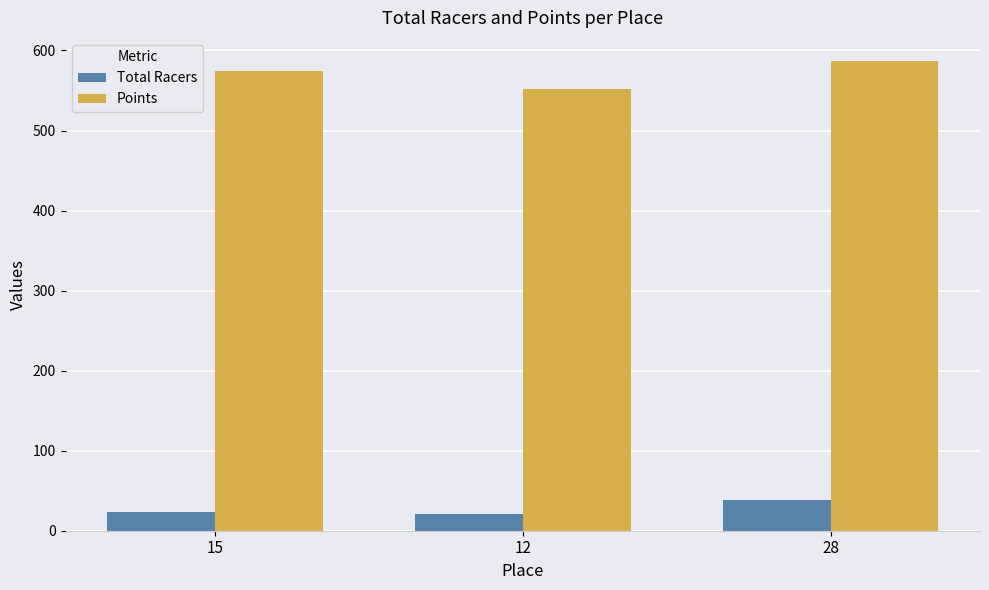

How many groups of bars are there?

3